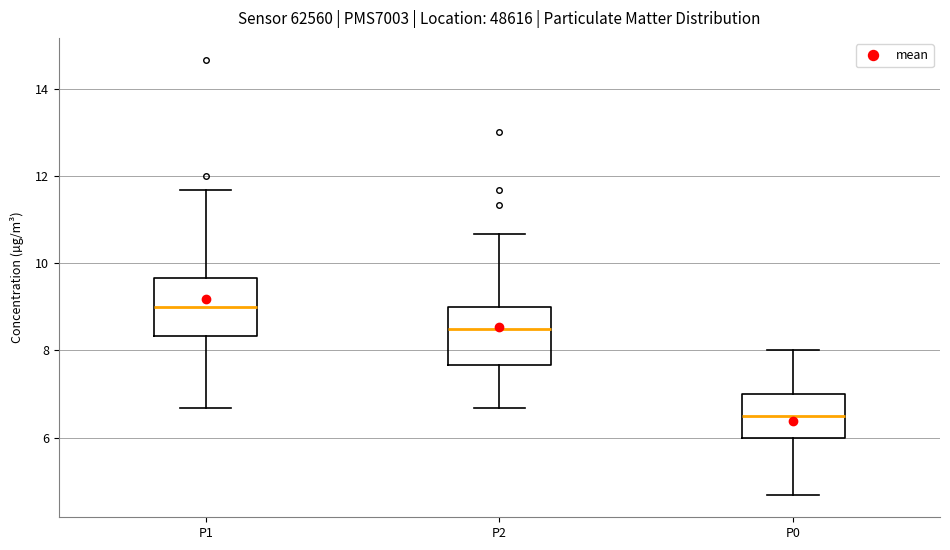

Reading left to right, read every box against the y-axis: the position of its median line, the range the box covers, and the ends of its whiskers. The values are not printed on the chart, so give them approximately, as read against the axis.

P1: median 9.0, box 8.4 to 9.6, whiskers 6.6 to 11.6
P2: median 8.6, box 7.6 to 9.0, whiskers 6.6 to 10.6
P0: median 6.6, box 6.0 to 7.0, whiskers 4.6 to 8.0